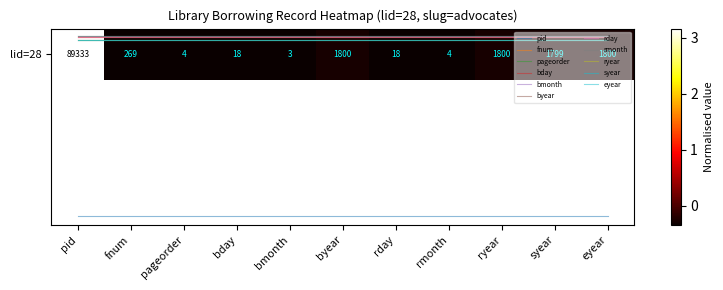

Is it true that bmonth equals -0.5 at rday?

False